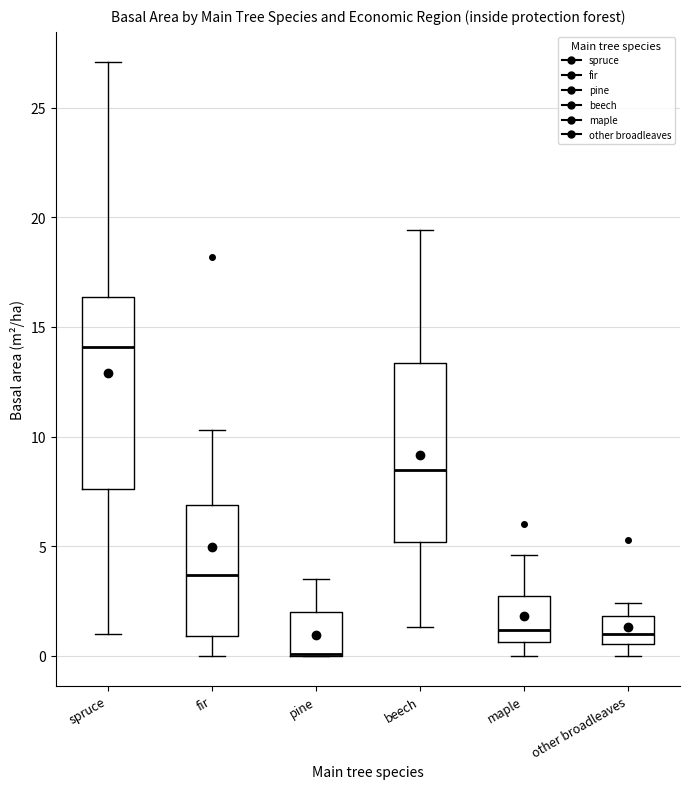

Which box is the tallest, from its lower edge to its upper edge?

spruce